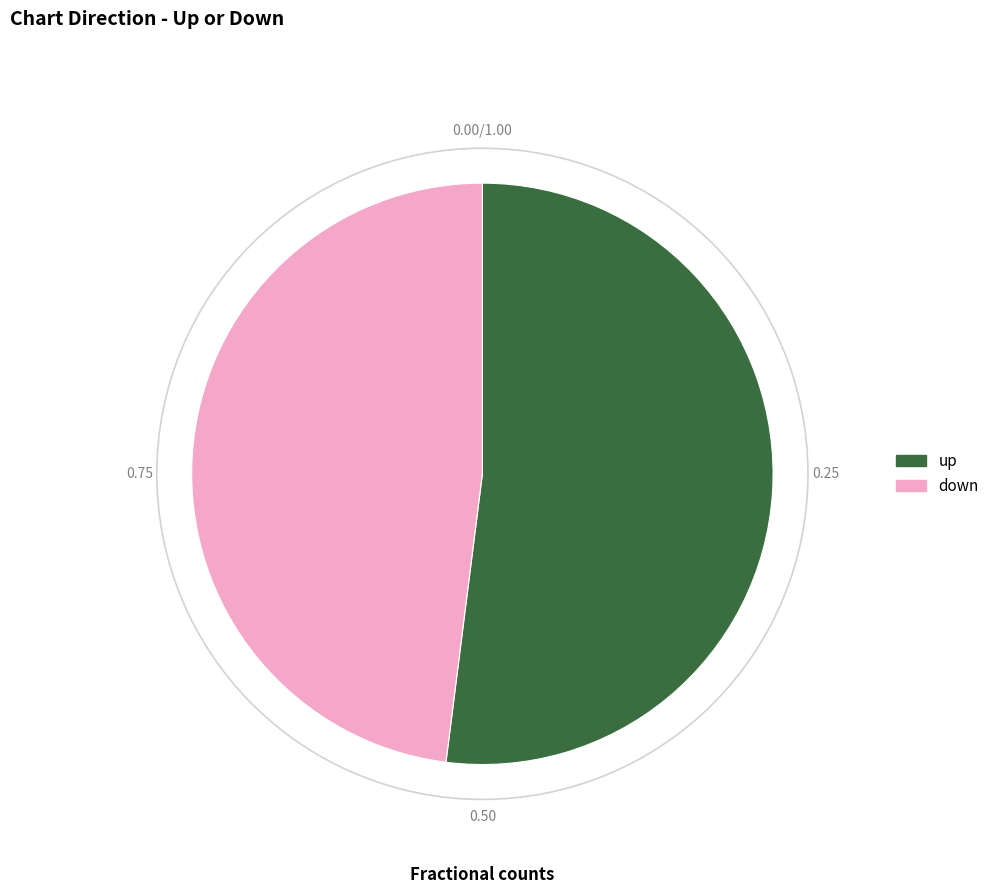

Which has a higher value, down or up?

up